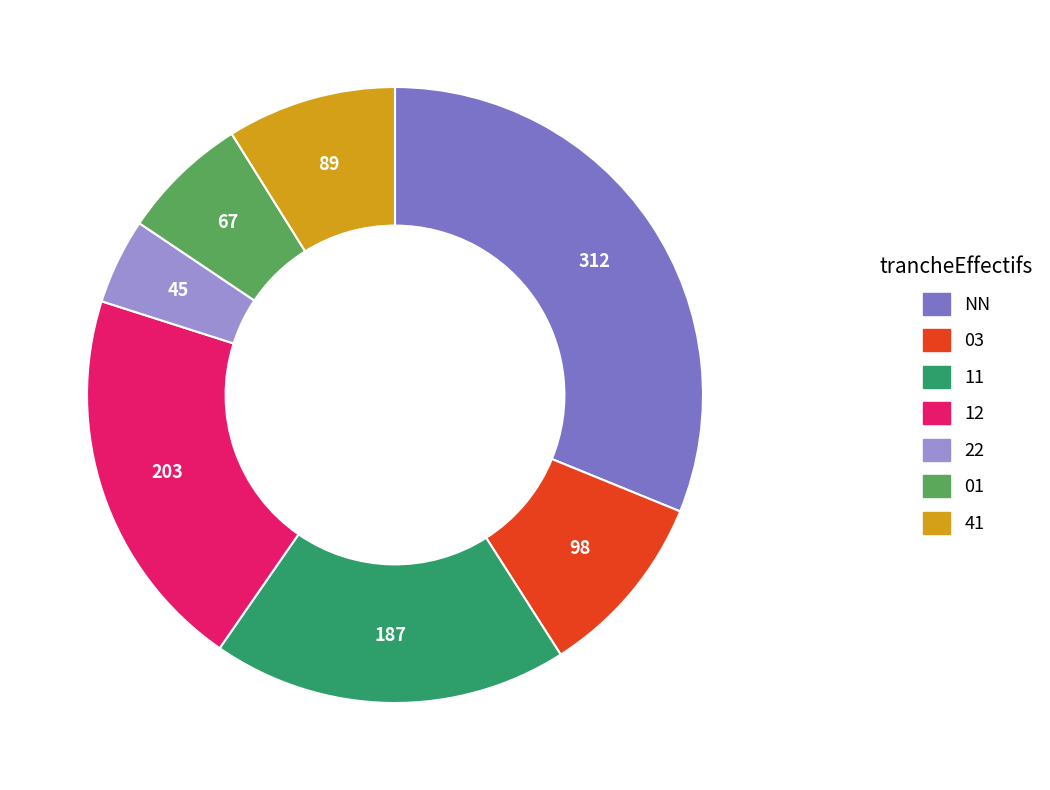

Do 11 and 41 together represent more than half of the pie?

No